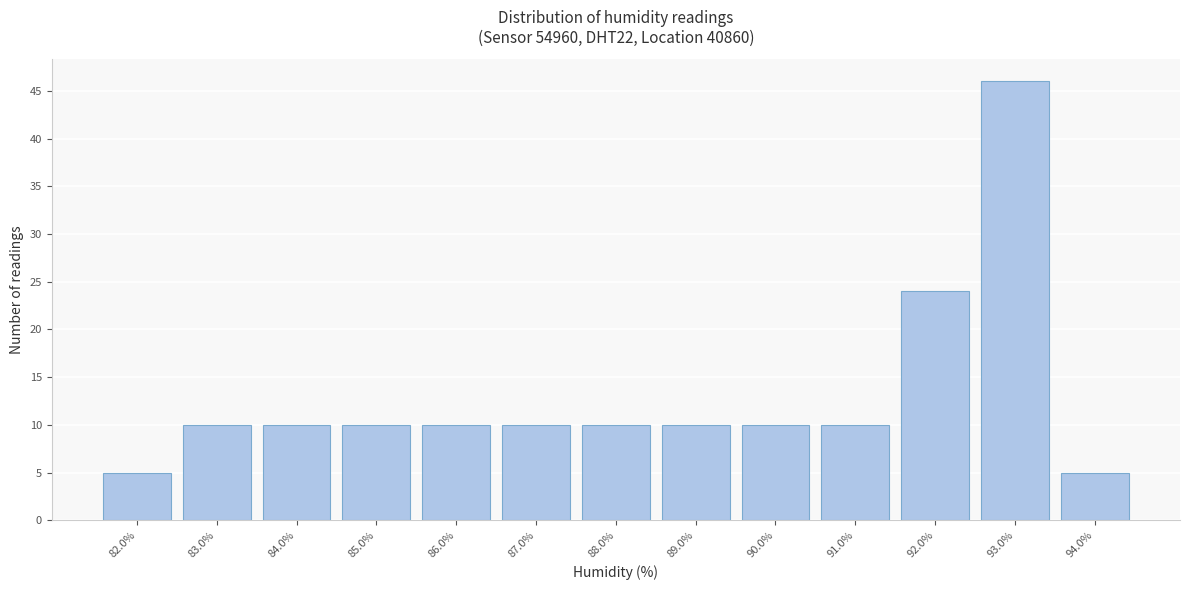

Reading left to right, what are all the values shown in this chart?

5	10	10	10	10	10	10	10	10	10	24	46	5